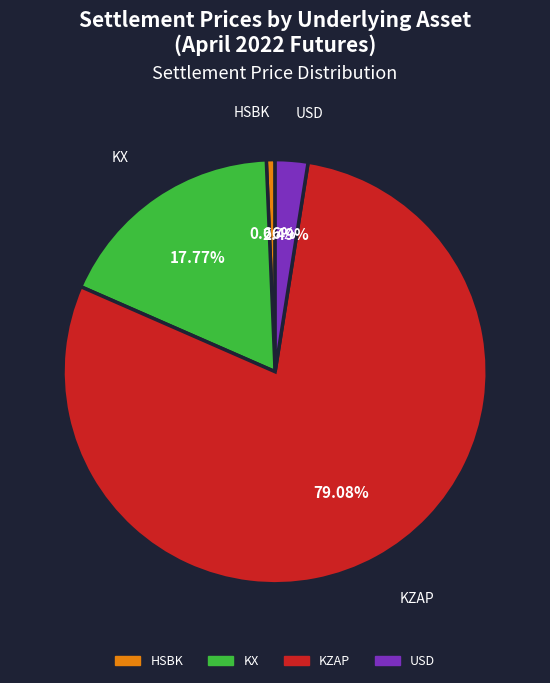

The KX slice represents 18% of the pie. True or false?

True